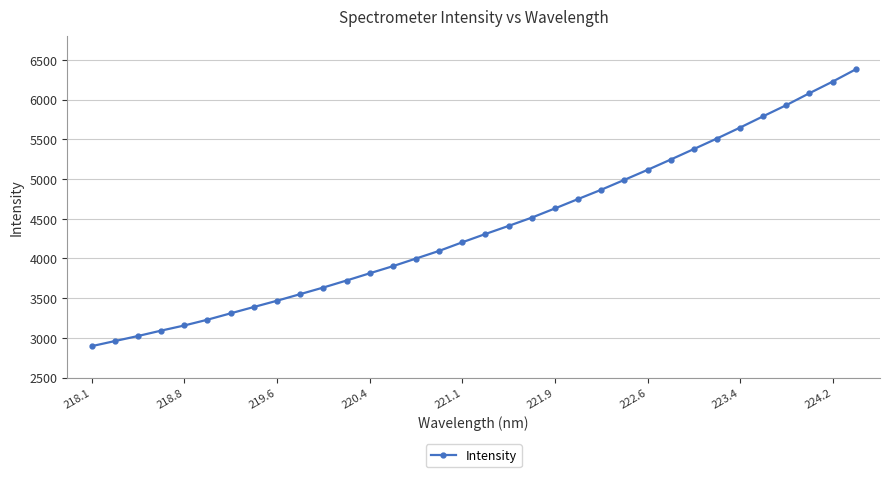

How many data points are less than 4308?

17